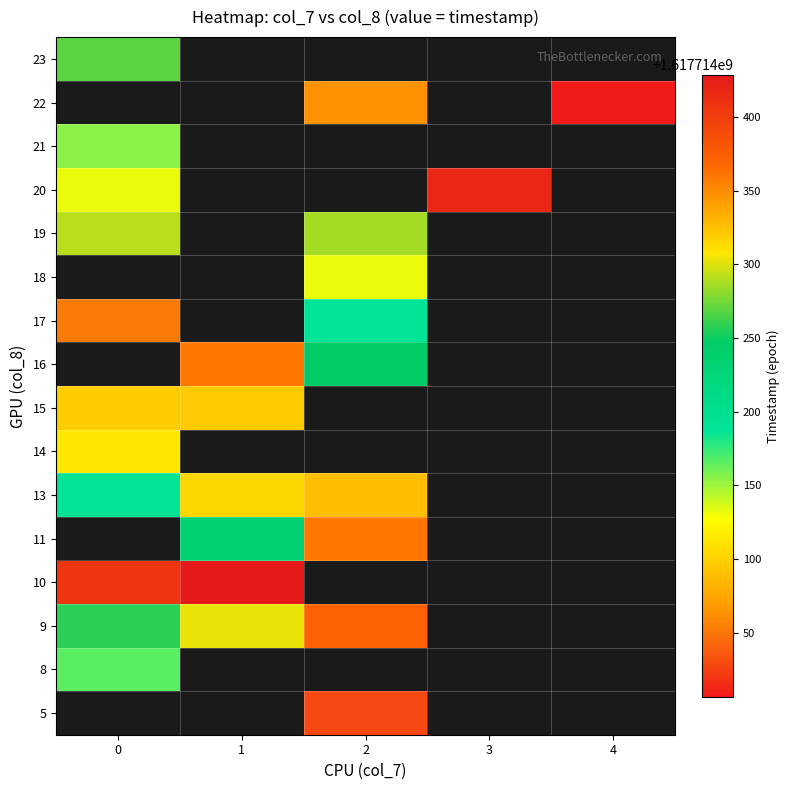

The value of 17 at 0 is 1617714052.0. True or false?

True